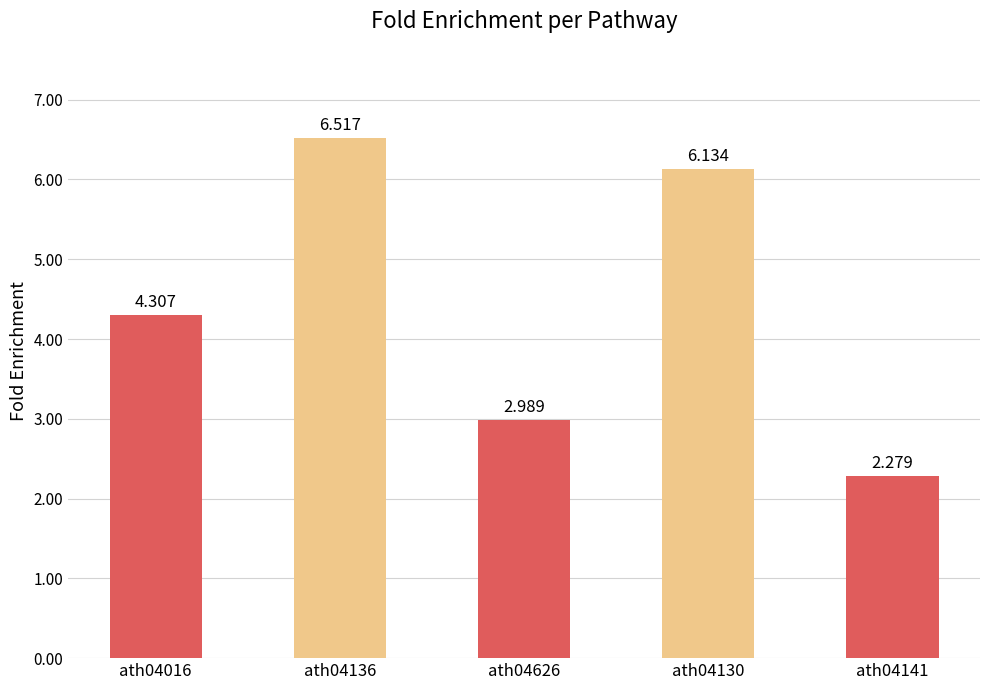

True or false: the data shows 3.8 at ath04136.

False